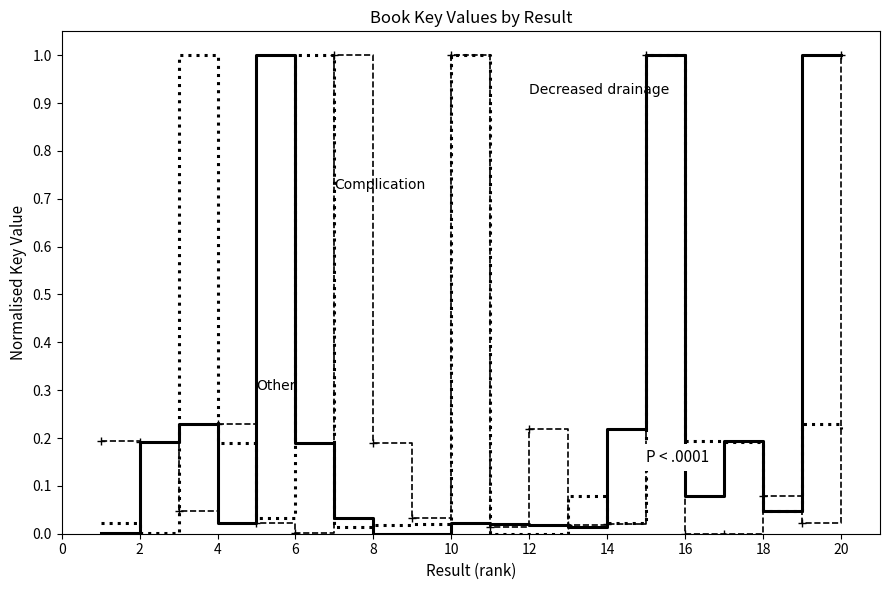

What is the greatest value displayed?

1.0